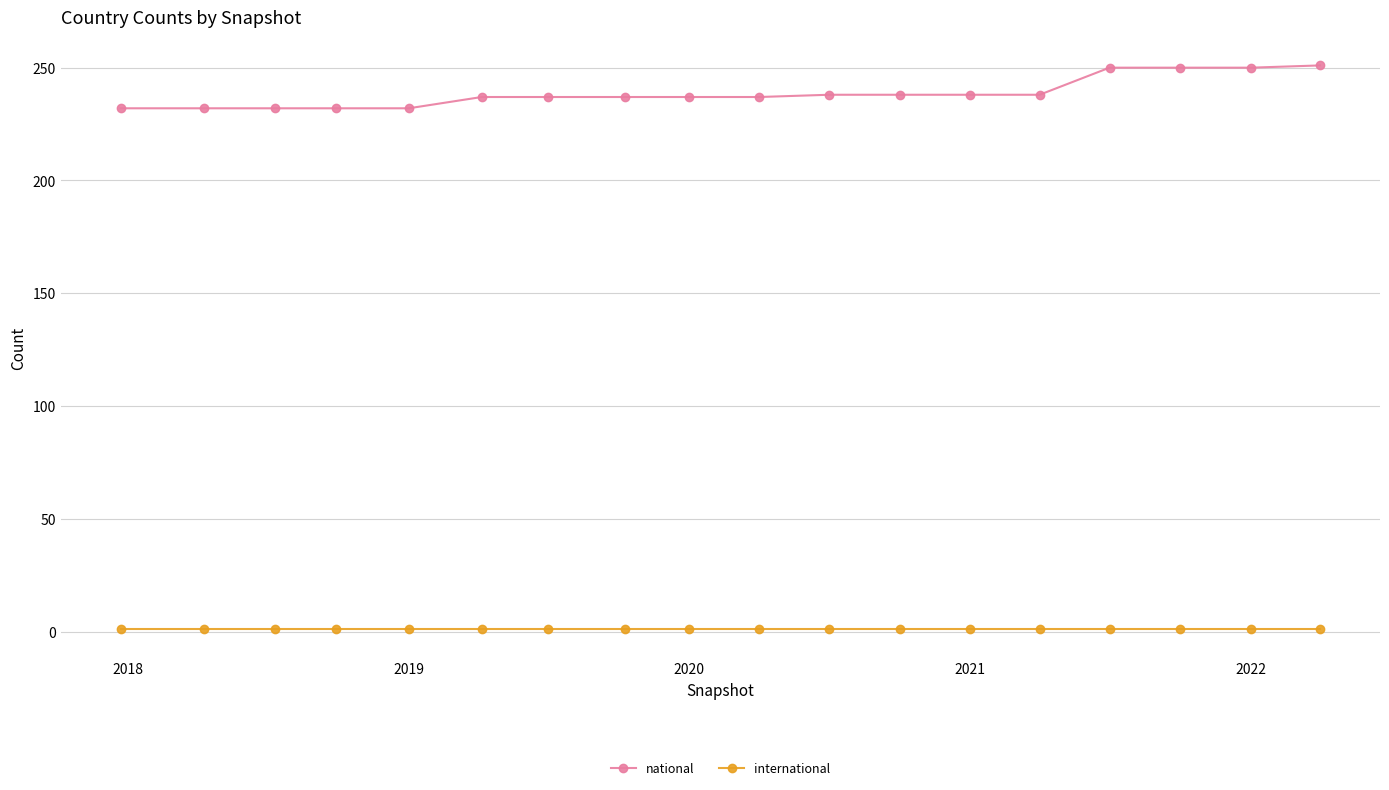

Which series has the widest spread of values?

national